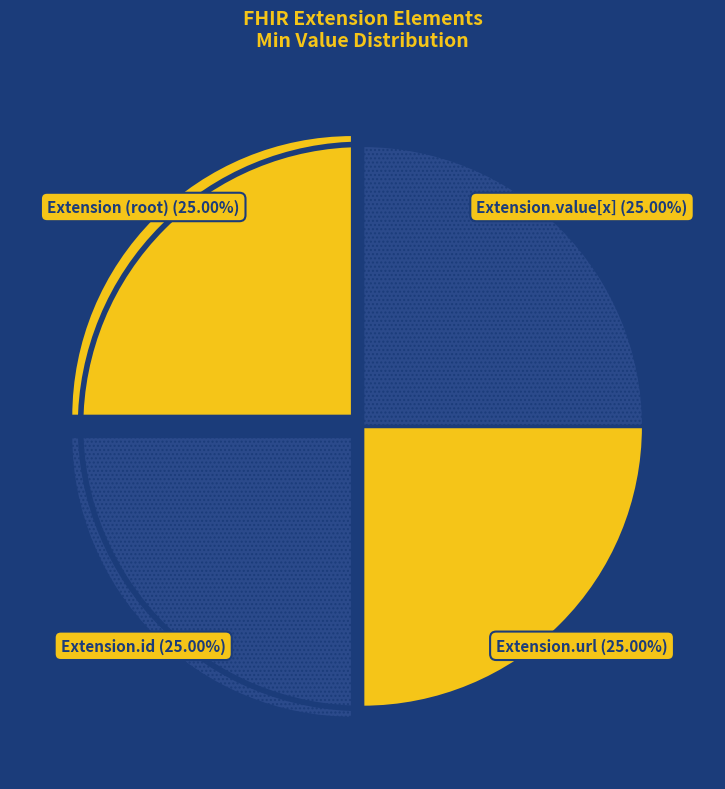

To the nearest percent, what is the average slice percentage?

25%